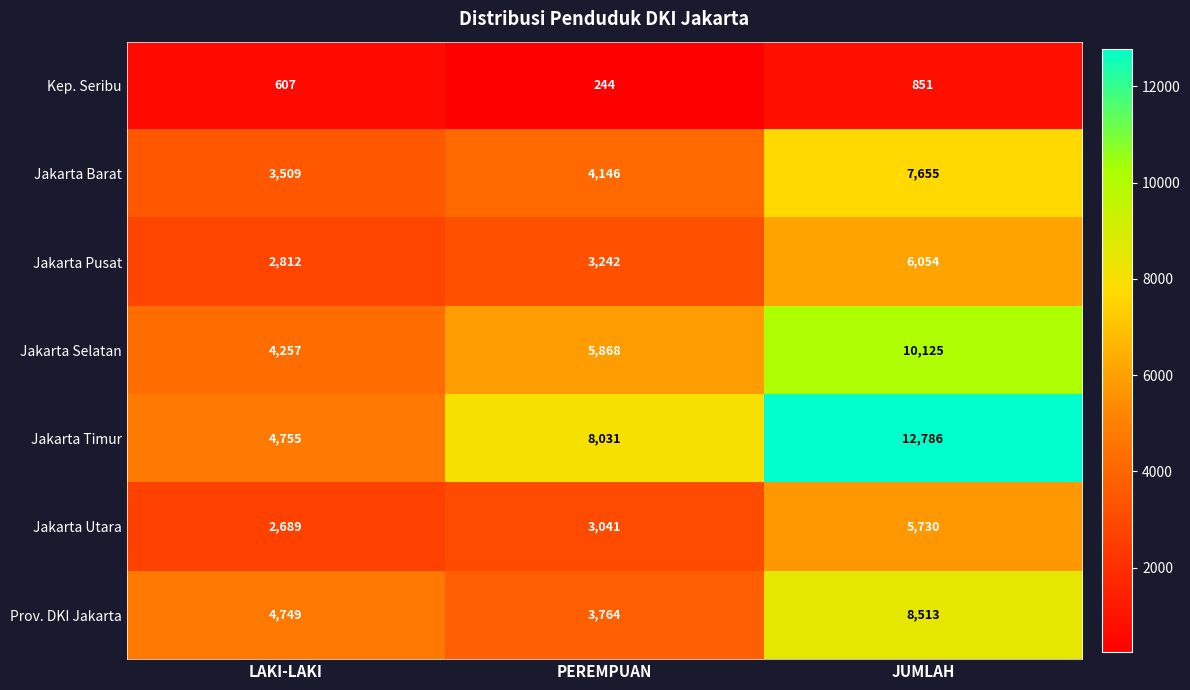

What is the sum of all Jakarta Timur values?

25572